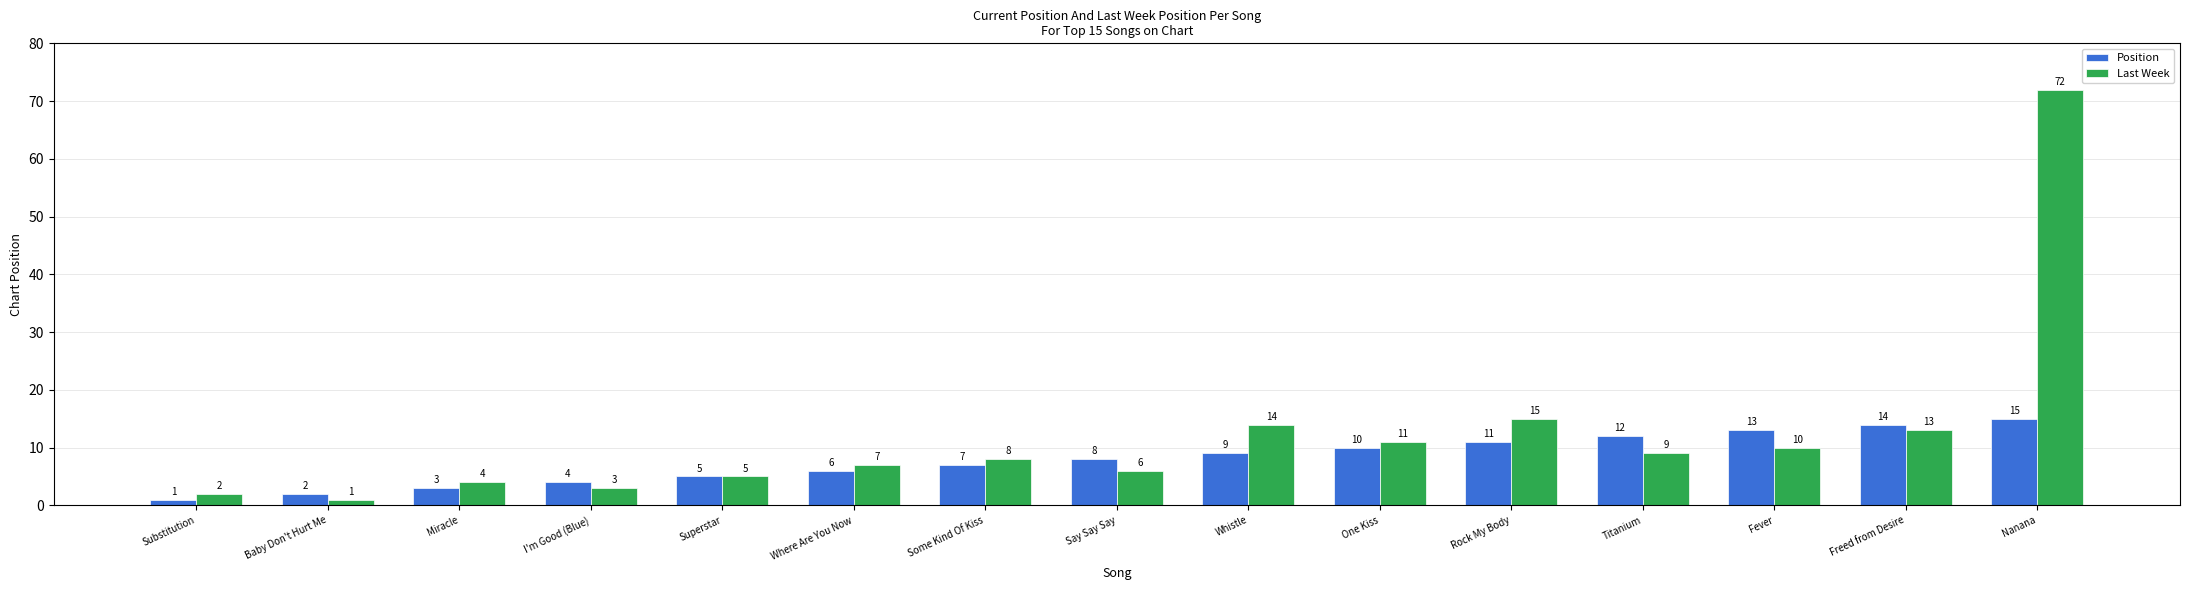

What is the difference between the maximum and minimum values in the Position series?

14